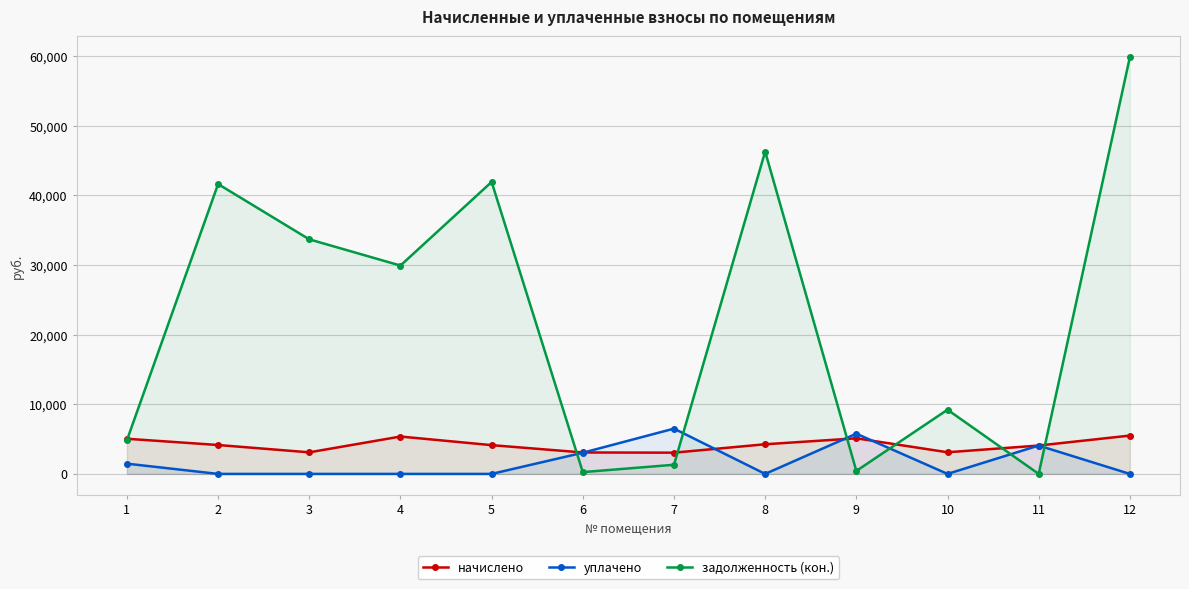

List the labels in order of уплачено value, smallest first.

2, 3, 4, 5, 8, 10, 12, 1, 6, 11, 9, 7